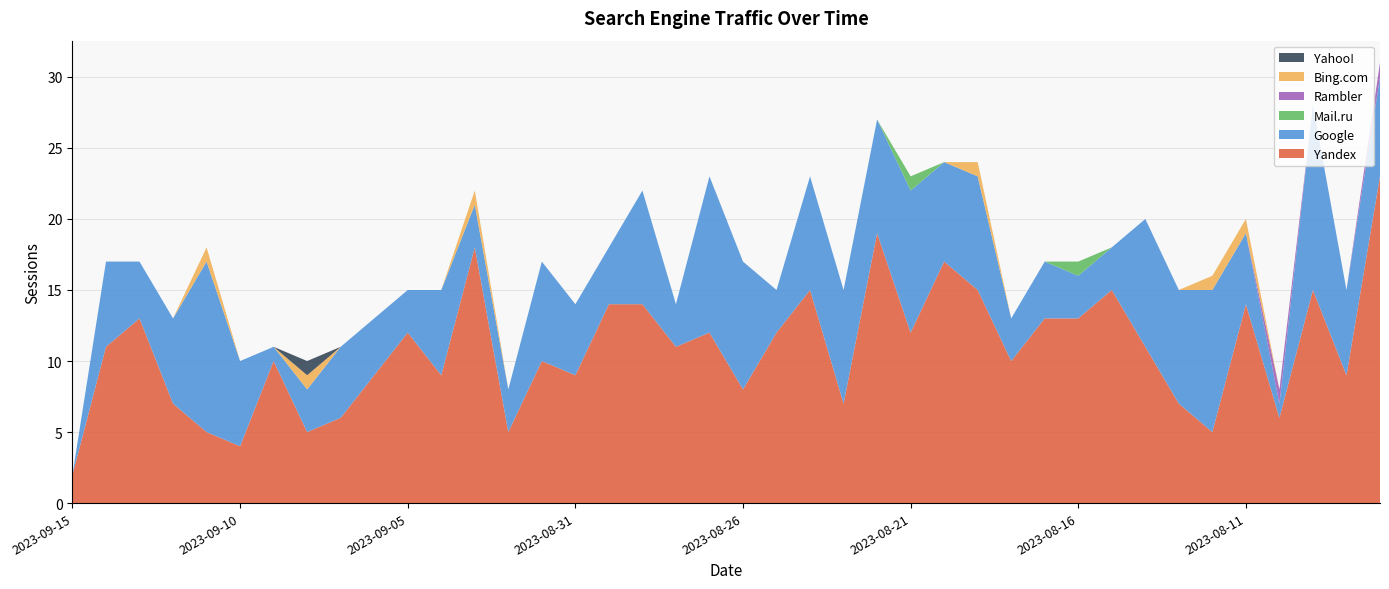

Reading left to right, extract all data points from this chart.

Yandex: 2023-09-15=2	2023-09-14=11	2023-09-13=13	2023-09-12=7	2023-09-11=5	2023-09-10=4	2023-09-09=10	2023-09-08=5	2023-09-07=6	2023-09-06=9	2023-09-05=12	2023-09-04=9	2023-09-03=18	2023-09-02=5	2023-09-01=10	2023-08-31=9	2023-08-30=14	2023-08-29=14	2023-08-28=11	2023-08-27=12	2023-08-26=8	2023-08-25=12	2023-08-24=15	2023-08-23=7	2023-08-22=19	2023-08-21=12	2023-08-20=17	2023-08-19=15	2023-08-18=10	2023-08-17=13	2023-08-16=13	2023-08-15=15	2023-08-14=11	2023-08-13=7	2023-08-12=5	2023-08-11=14	2023-08-10=6	2023-08-09=15	2023-08-08=9	2023-08-07=23
Google: 2023-09-15=0	2023-09-14=6	2023-09-13=4	2023-09-12=6	2023-09-11=12	2023-09-10=6	2023-09-09=1	2023-09-08=3	2023-09-07=5	2023-09-06=4	2023-09-05=3	2023-09-04=6	2023-09-03=3	2023-09-02=3	2023-09-01=7	2023-08-31=5	2023-08-30=4	2023-08-29=8	2023-08-28=3	2023-08-27=11	2023-08-26=9	2023-08-25=3	2023-08-24=8	2023-08-23=8	2023-08-22=8	2023-08-21=10	2023-08-20=7	2023-08-19=8	2023-08-18=3	2023-08-17=4	2023-08-16=3	2023-08-15=3	2023-08-14=9	2023-08-13=8	2023-08-12=10	2023-08-11=5	2023-08-10=1	2023-08-09=13	2023-08-08=6	2023-08-07=7
Mail.ru: 2023-09-15=0	2023-09-14=0	2023-09-13=0	2023-09-12=0	2023-09-11=0	2023-09-10=0	2023-09-09=0	2023-09-08=0	2023-09-07=0	2023-09-06=0	2023-09-05=0	2023-09-04=0	2023-09-03=0	2023-09-02=0	2023-09-01=0	2023-08-31=0	2023-08-30=0	2023-08-29=0	2023-08-28=0	2023-08-27=0	2023-08-26=0	2023-08-25=0	2023-08-24=0	2023-08-23=0	2023-08-22=0	2023-08-21=1	2023-08-20=0	2023-08-19=0	2023-08-18=0	2023-08-17=0	2023-08-16=1	2023-08-15=0	2023-08-14=0	2023-08-13=0	2023-08-12=0	2023-08-11=0	2023-08-10=0	2023-08-09=0	2023-08-08=0	2023-08-07=0
Rambler: 2023-09-15=0	2023-09-14=0	2023-09-13=0	2023-09-12=0	2023-09-11=0	2023-09-10=0	2023-09-09=0	2023-09-08=0	2023-09-07=0	2023-09-06=0	2023-09-05=0	2023-09-04=0	2023-09-03=0	2023-09-02=0	2023-09-01=0	2023-08-31=0	2023-08-30=0	2023-08-29=0	2023-08-28=0	2023-08-27=0	2023-08-26=0	2023-08-25=0	2023-08-24=0	2023-08-23=0	2023-08-22=0	2023-08-21=0	2023-08-20=0	2023-08-19=0	2023-08-18=0	2023-08-17=0	2023-08-16=0	2023-08-15=0	2023-08-14=0	2023-08-13=0	2023-08-12=0	2023-08-11=0	2023-08-10=1	2023-08-09=0	2023-08-08=0	2023-08-07=1
Bing.com: 2023-09-15=0	2023-09-14=0	2023-09-13=0	2023-09-12=0	2023-09-11=1	2023-09-10=0	2023-09-09=0	2023-09-08=1	2023-09-07=0	2023-09-06=0	2023-09-05=0	2023-09-04=0	2023-09-03=1	2023-09-02=0	2023-09-01=0	2023-08-31=0	2023-08-30=0	2023-08-29=0	2023-08-28=0	2023-08-27=0	2023-08-26=0	2023-08-25=0	2023-08-24=0	2023-08-23=0	2023-08-22=0	2023-08-21=0	2023-08-20=0	2023-08-19=1	2023-08-18=0	2023-08-17=0	2023-08-16=0	2023-08-15=0	2023-08-14=0	2023-08-13=0	2023-08-12=1	2023-08-11=1	2023-08-10=0	2023-08-09=0	2023-08-08=0	2023-08-07=0
Yahoo!: 2023-09-15=0	2023-09-14=0	2023-09-13=0	2023-09-12=0	2023-09-11=0	2023-09-10=0	2023-09-09=0	2023-09-08=1	2023-09-07=0	2023-09-06=0	2023-09-05=0	2023-09-04=0	2023-09-03=0	2023-09-02=0	2023-09-01=0	2023-08-31=0	2023-08-30=0	2023-08-29=0	2023-08-28=0	2023-08-27=0	2023-08-26=0	2023-08-25=0	2023-08-24=0	2023-08-23=0	2023-08-22=0	2023-08-21=0	2023-08-20=0	2023-08-19=0	2023-08-18=0	2023-08-17=0	2023-08-16=0	2023-08-15=0	2023-08-14=0	2023-08-13=0	2023-08-12=0	2023-08-11=0	2023-08-10=0	2023-08-09=0	2023-08-08=0	2023-08-07=0